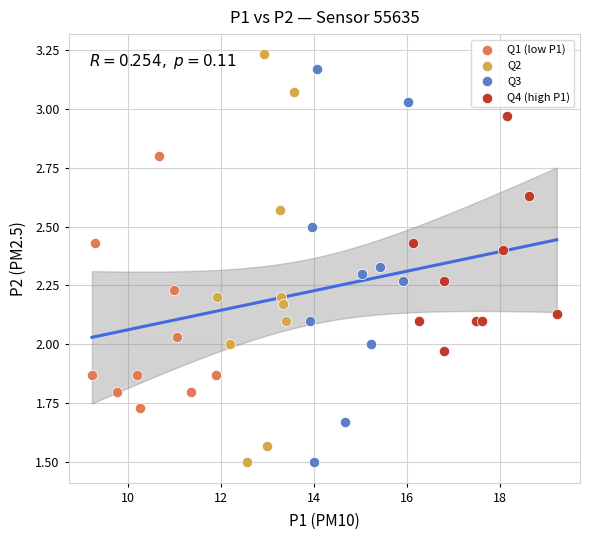

Which series reaches the maximum Y coordinate?

Q2